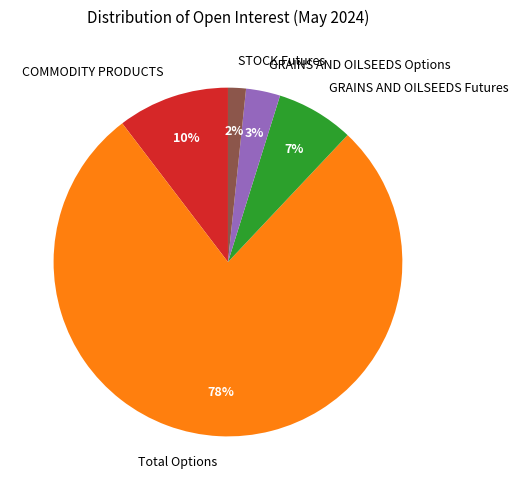

Count the number of slices in the pie.

5